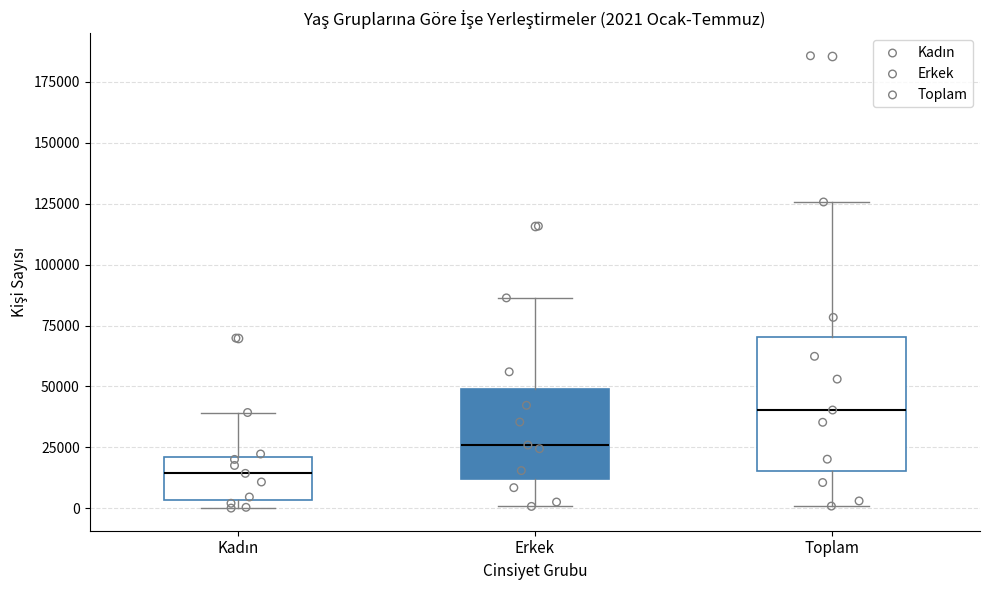

Which box's median line is the highest?

Toplam